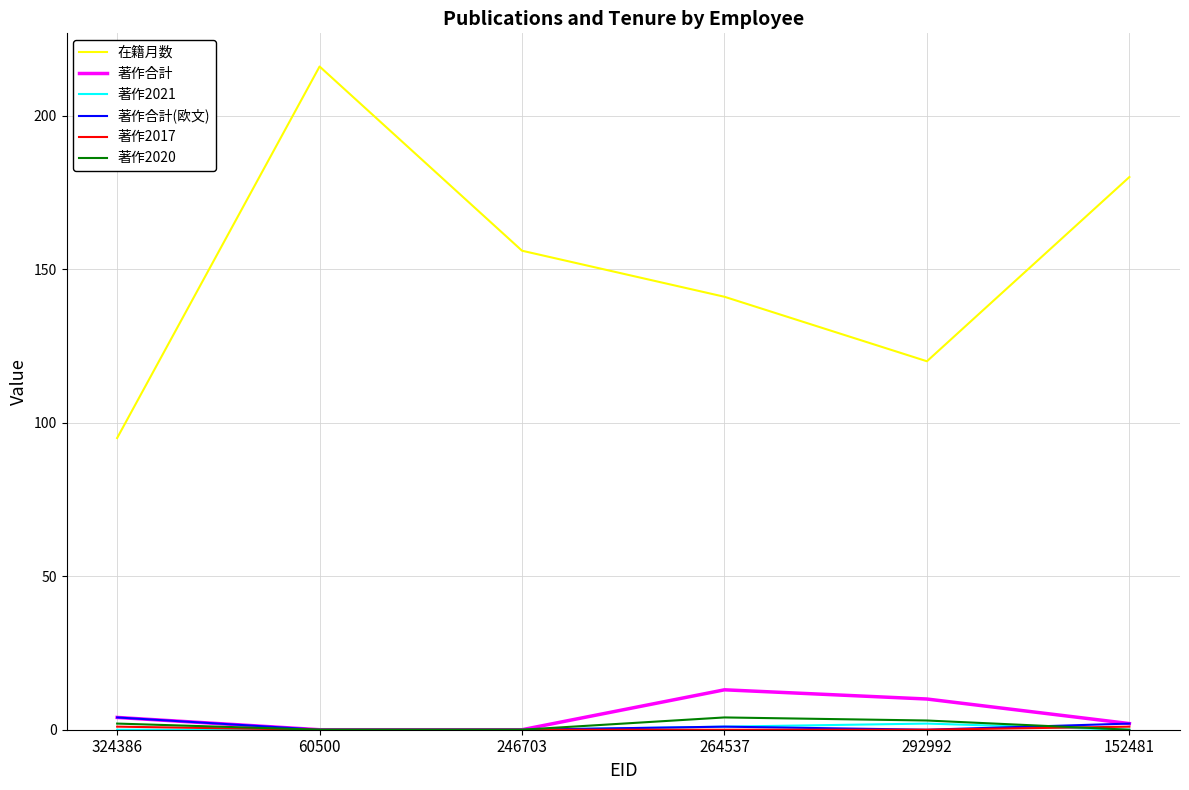

Count the number of data series in this chart.

6